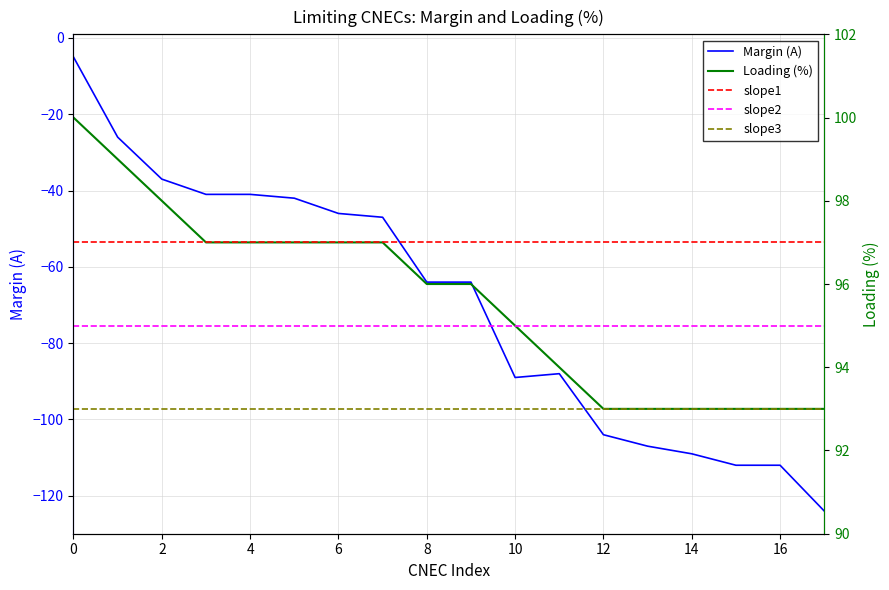

The slope1 series shows 97 at 6. True or false?

True